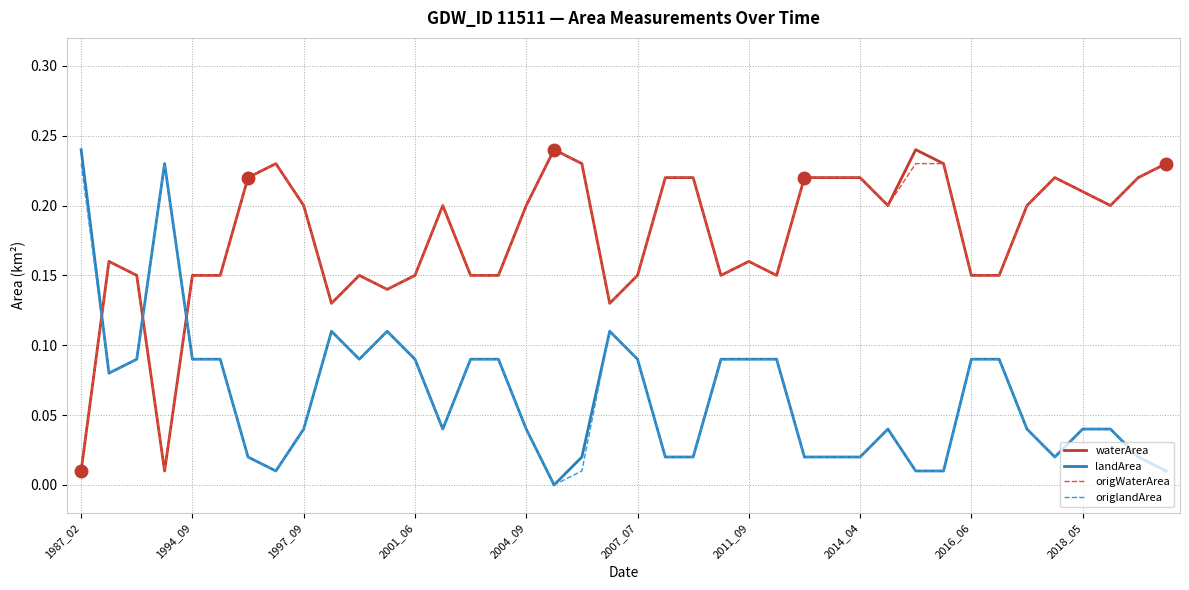

How many intersections are there between waterArea and origlandArea?

3